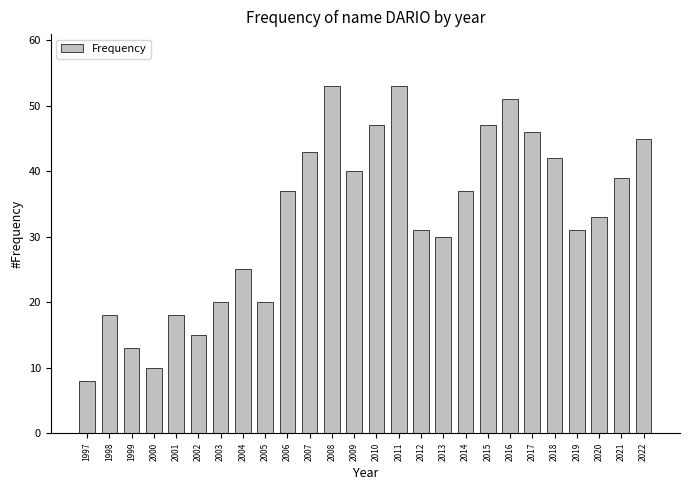

The chart shows a value of 47 at 2015. True or false?

True